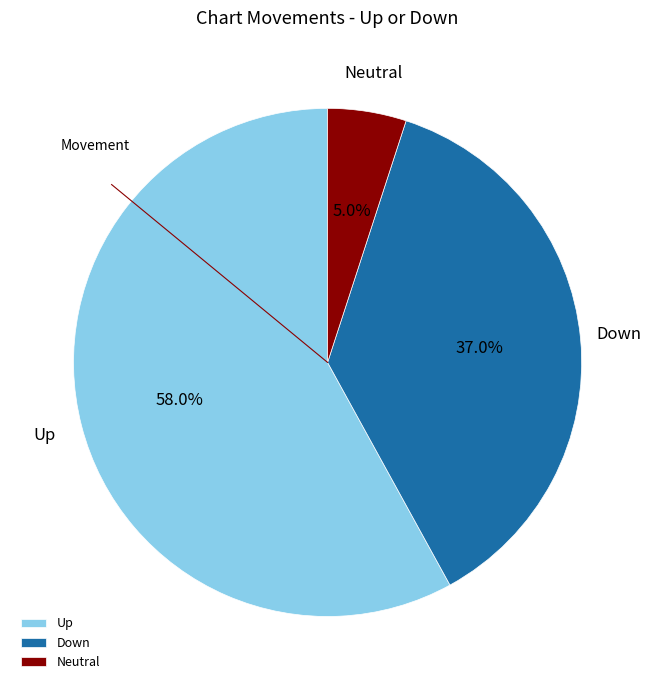

Which category has the smallest portion of the pie?

Neutral